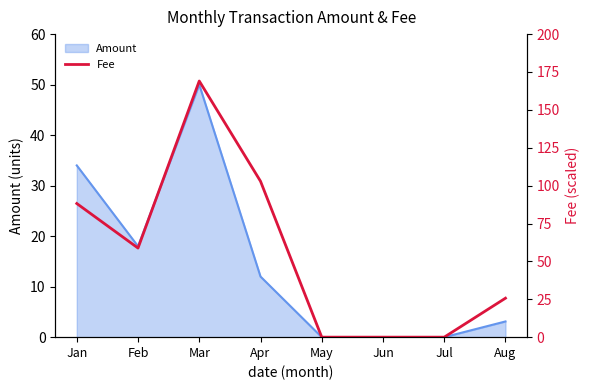

At which label is the value closest to 84?

Jan